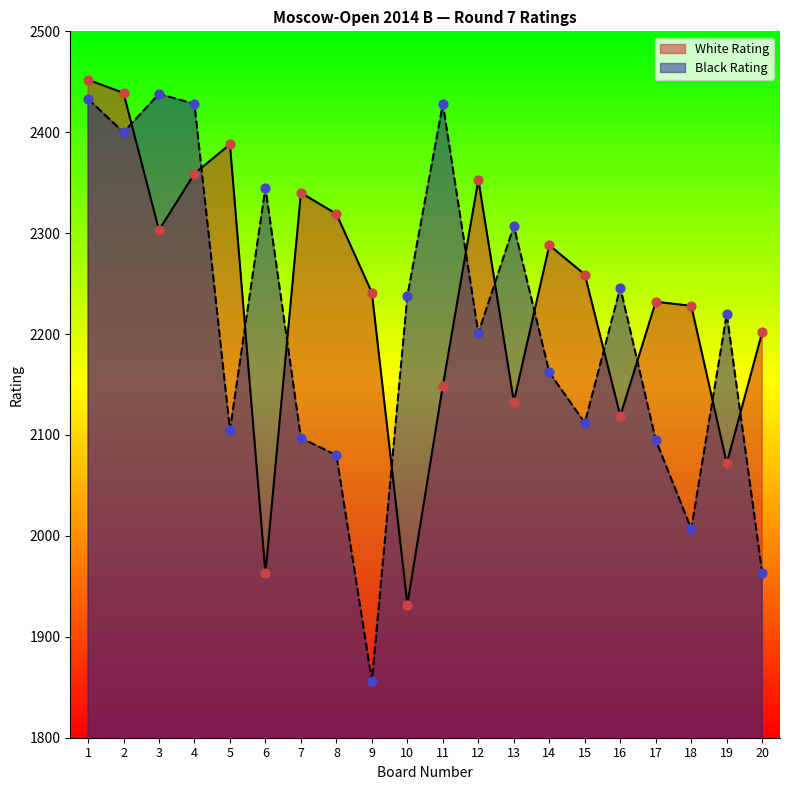

What are all the series names shown in the legend?

White Rating, Black Rating